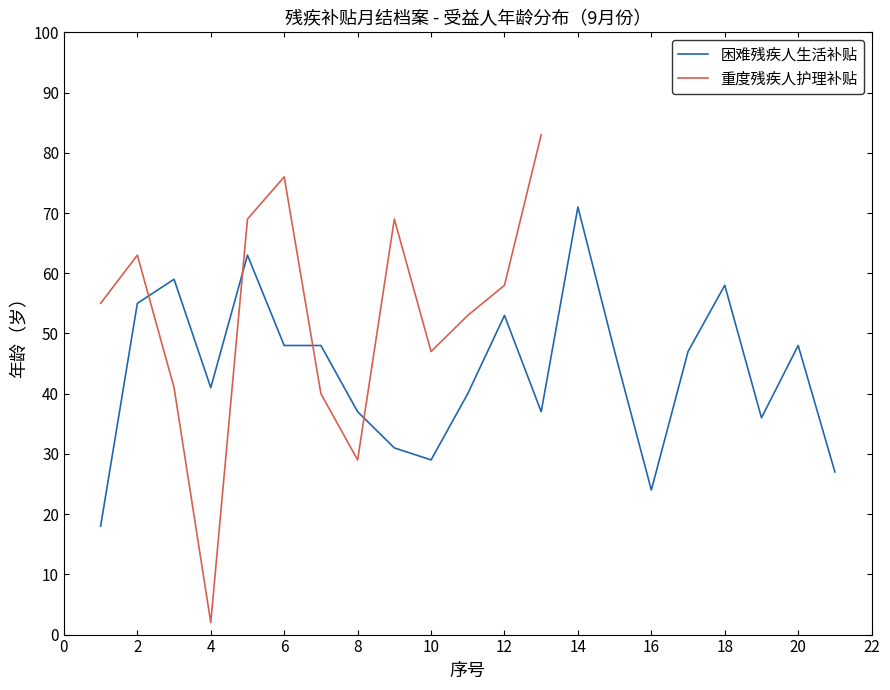

Is it true that 困难残疾人生活补贴 equals 55 at 2?

True